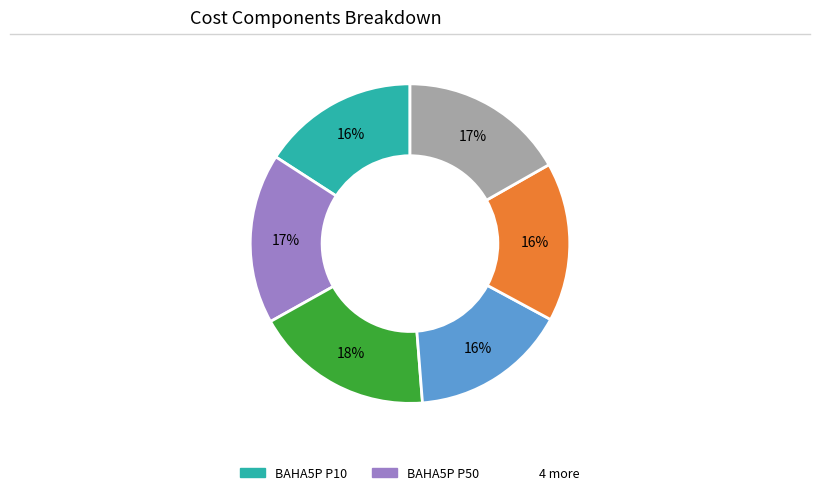

Is there a majority slice in this chart?

No